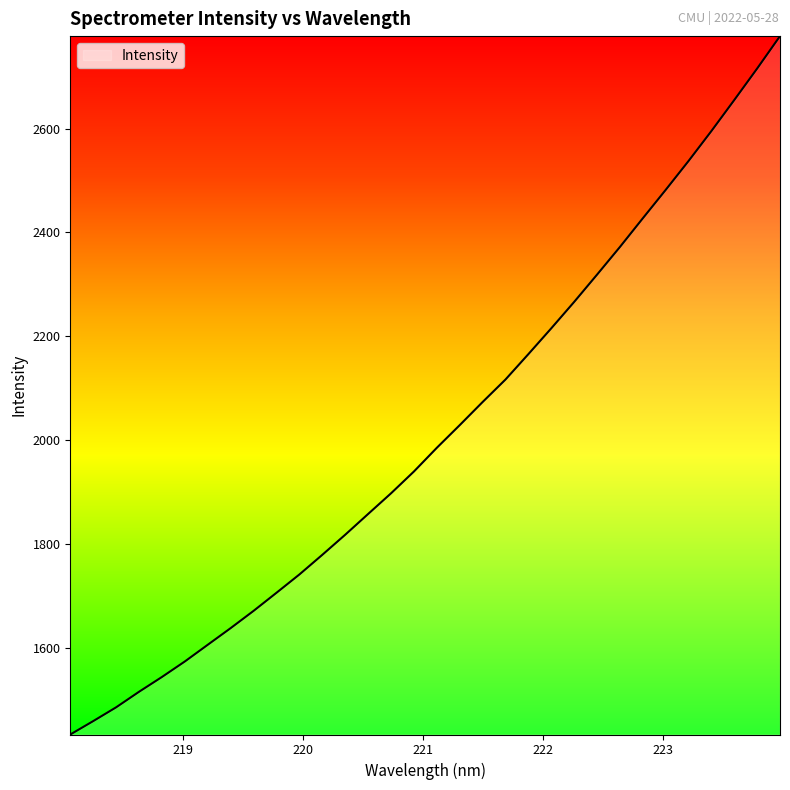

What is the difference between the maximum and minimum values?

1345.0